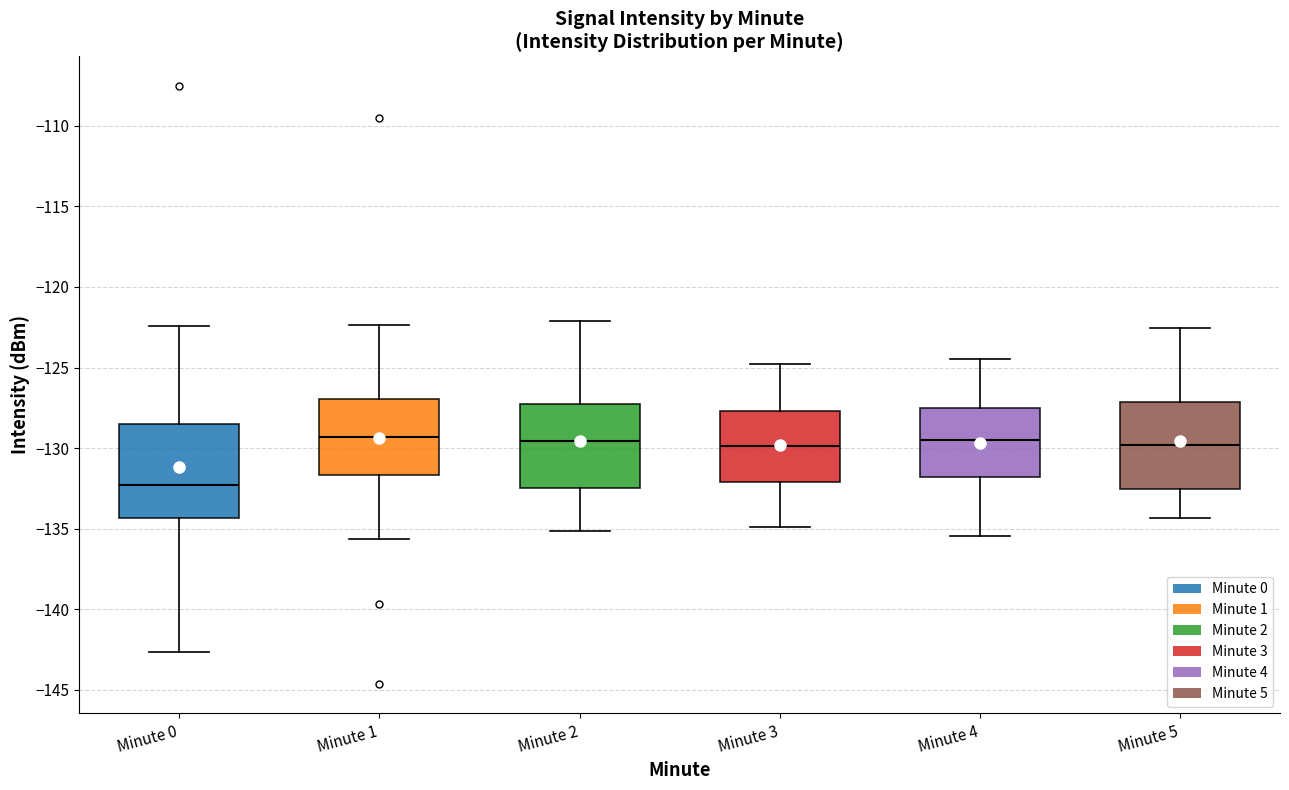

Reading left to right, read every box against the y-axis: the position of its median line, the range the box covers, and the ends of its whiskers. The values are not printed on the chart, so give them approximately, as read against the axis.

Minute 0: median -132.5, box -134.5 to -128.5, whiskers -142.5 to -122.5
Minute 1: median -129.5, box -131.5 to -127.0, whiskers -135.5 to -122.5
Minute 2: median -129.5, box -132.5 to -127.5, whiskers -135.0 to -122.0
Minute 3: median -130.0, box -132.0 to -127.5, whiskers -135.0 to -125.0
Minute 4: median -129.5, box -132.0 to -127.5, whiskers -135.5 to -124.5
Minute 5: median -130.0, box -132.5 to -127.0, whiskers -134.5 to -122.5